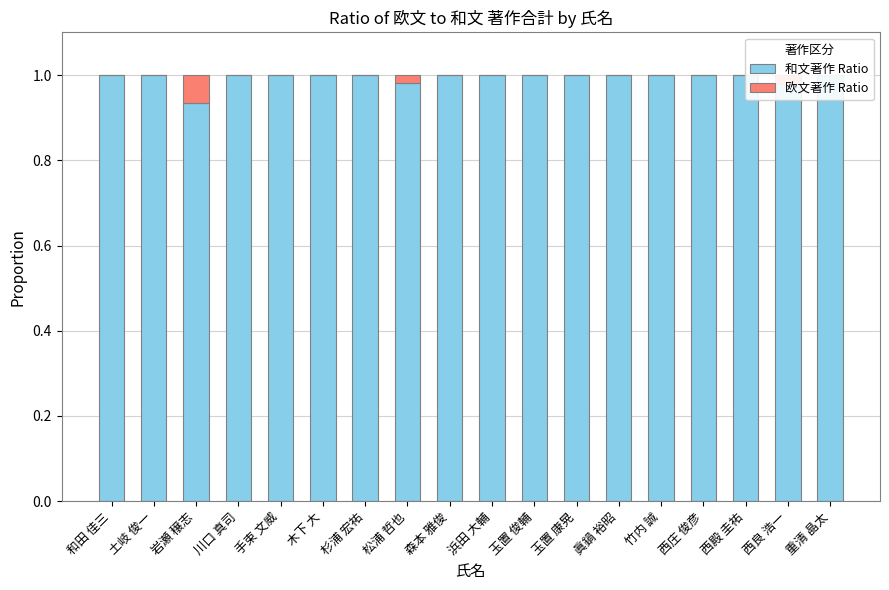

Reading left to right, list all the values displayed in this chart.

和文著作 Ratio: 和田 佳三=1.0	土岐 俊一=1.0	岩瀬 穣志=0.9	川口 真司=1.0	手束 文威=1.0	木下 大=1.0	杉浦 宏祐=1.0	松浦 哲也=1.0	森本 雅俊=1.0	浜田 大輔=1.0	玉置 俊輔=1.0	玉置 康晃=1.0	眞鍋 裕昭=1.0	竹内 誠=1.0	西庄 俊彦=1.0	西殿 圭祐=1.0	西良 浩一=1.0	重清 晶太=1.0
欧文著作 Ratio: 和田 佳三=0.0	土岐 俊一=0.0	岩瀬 穣志=0.1	川口 真司=0.0	手束 文威=0.0	木下 大=0.0	杉浦 宏祐=0.0	松浦 哲也=0.0	森本 雅俊=0.0	浜田 大輔=0.0	玉置 俊輔=0.0	玉置 康晃=0.0	眞鍋 裕昭=0.0	竹内 誠=0.0	西庄 俊彦=0.0	西殿 圭祐=0.0	西良 浩一=0.0	重清 晶太=0.0